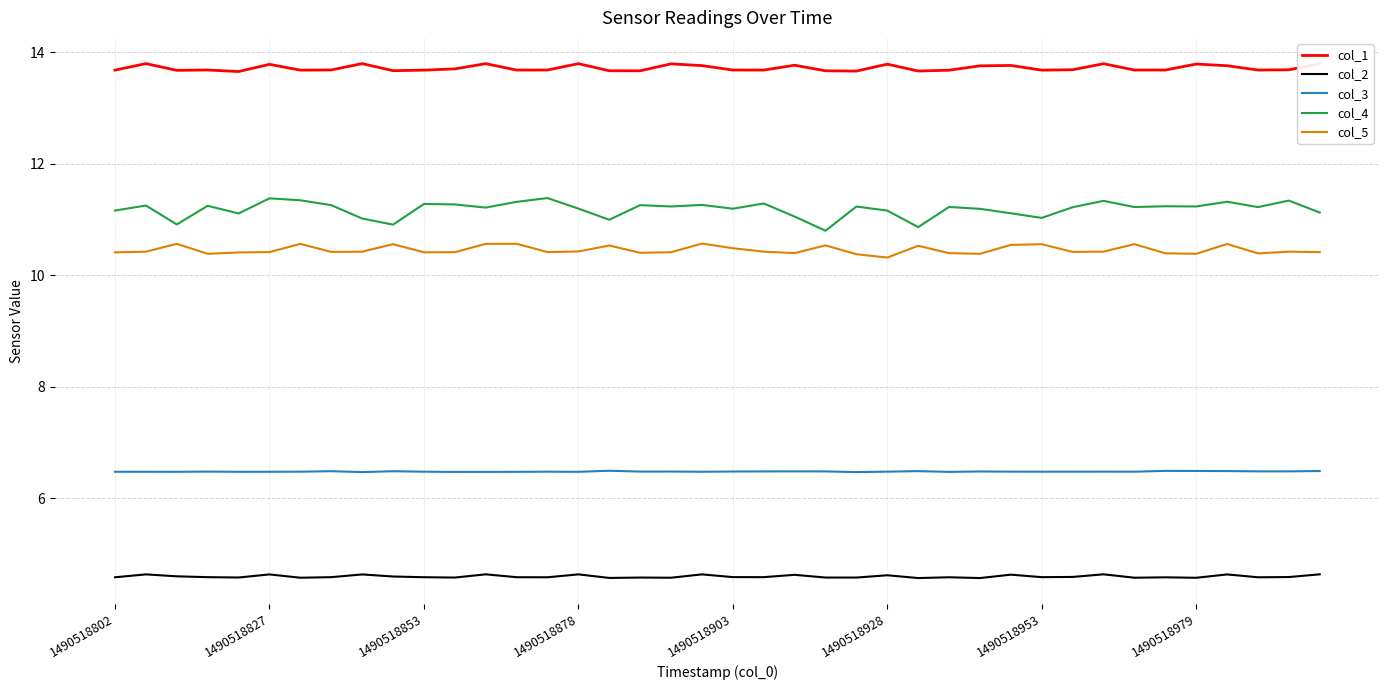

Which series has the widest spread of values?

col_4